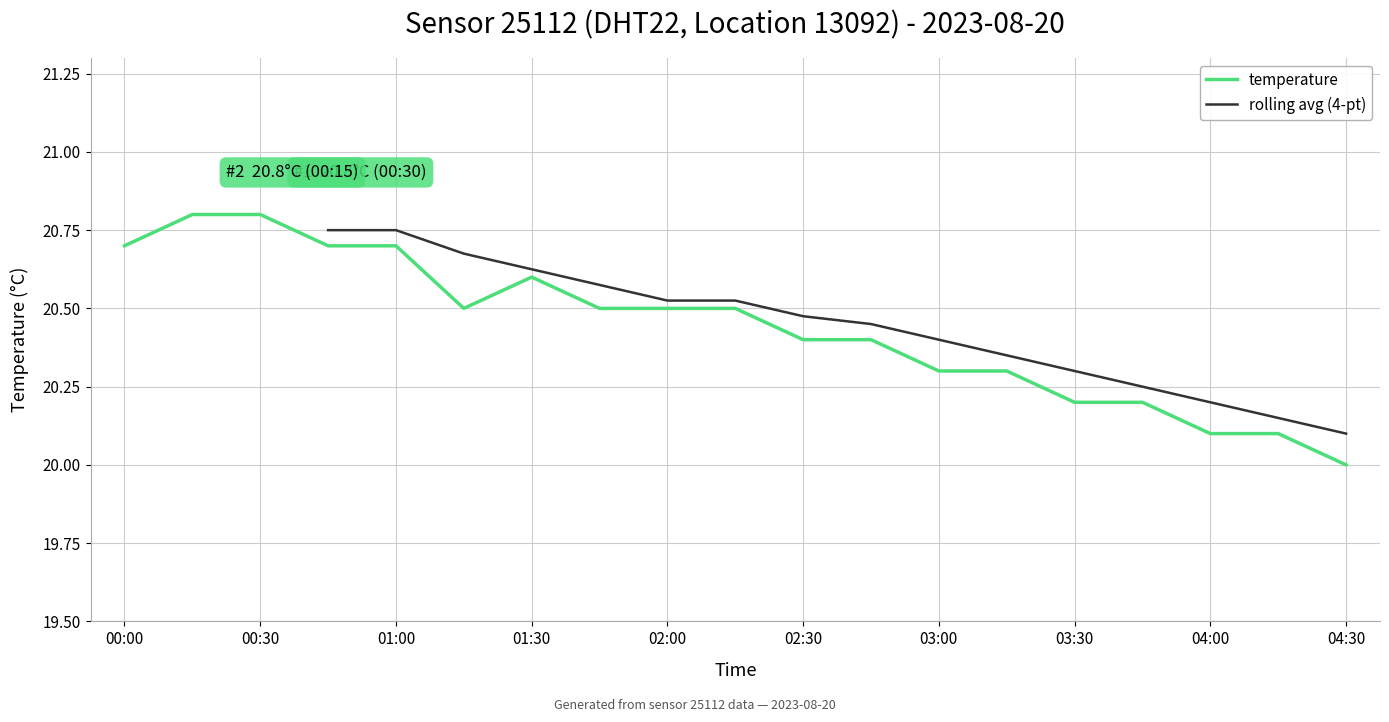

What is the average value?

20.4